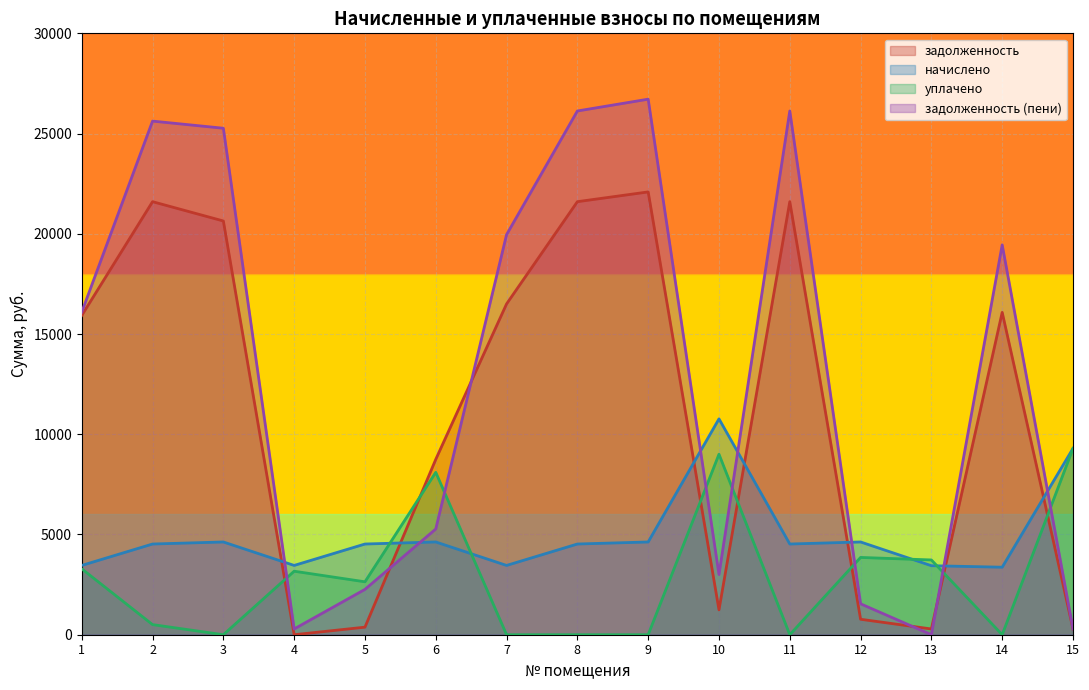

The value of уплачено at 9 is 5103.4. True or false?

False